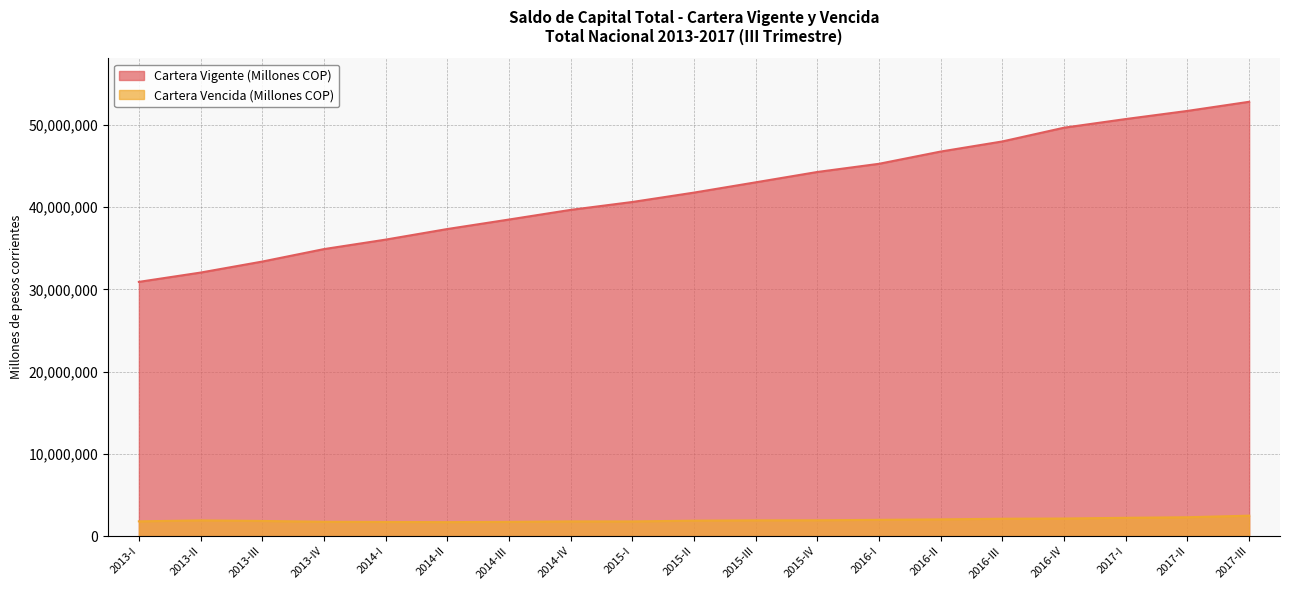

Rank the categories by Cartera Vigente (Millones COP) value from lowest to highest.

2013-I, 2013-II, 2013-III, 2013-IV, 2014-I, 2014-II, 2014-III, 2014-IV, 2015-I, 2015-II, 2015-III, 2015-IV, 2016-I, 2016-II, 2016-III, 2016-IV, 2017-I, 2017-II, 2017-III